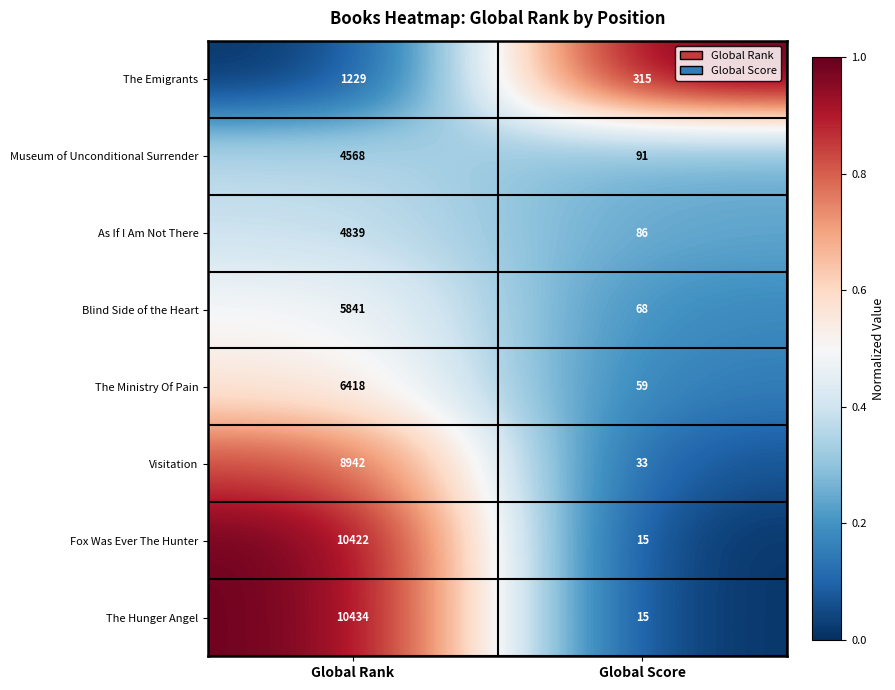

At which label is As If I Am Not There closest to 2462?

Global Score